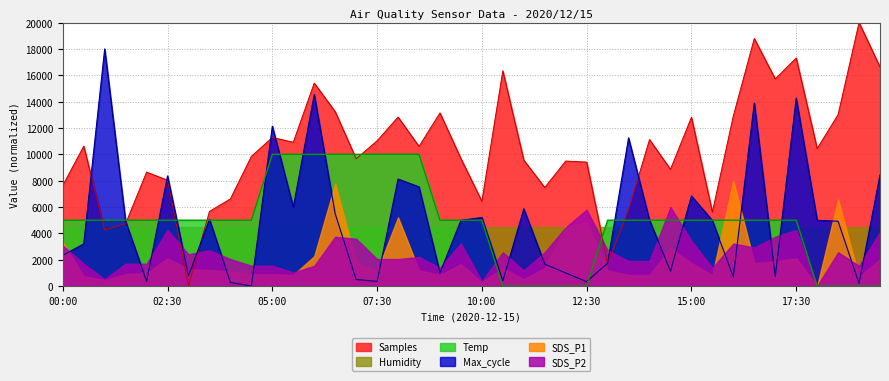

What is the maximum value shown in the chart?

20000.0